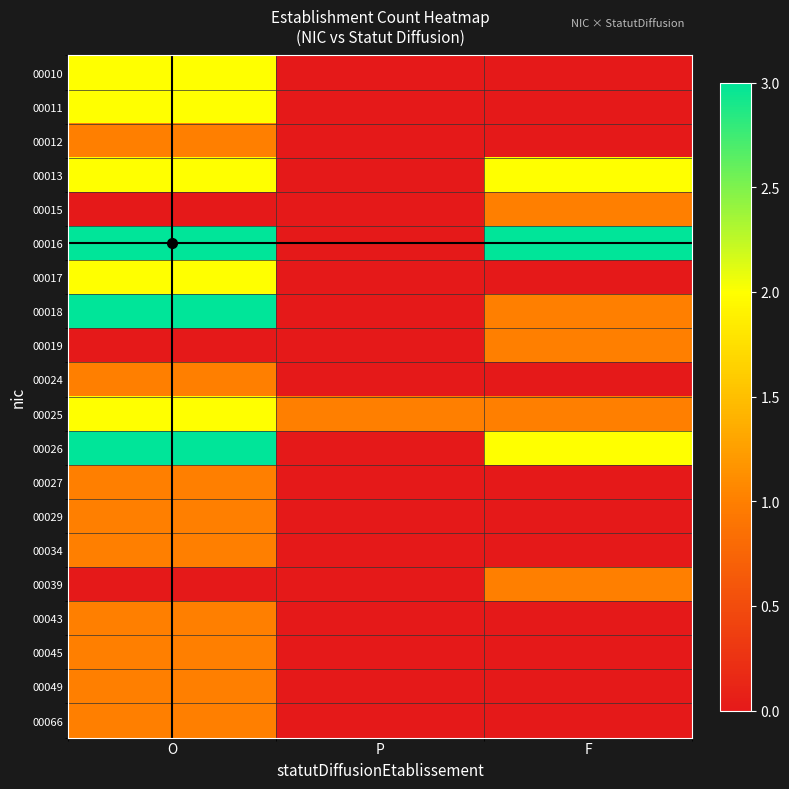

At how many categories does at least one series exceed 1?

2